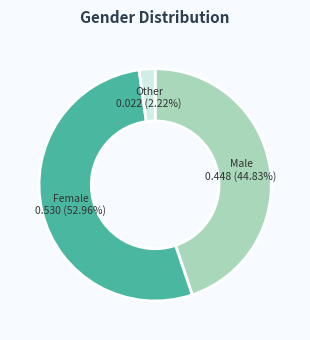

Is there any slice that represents more than half of the pie?

Yes